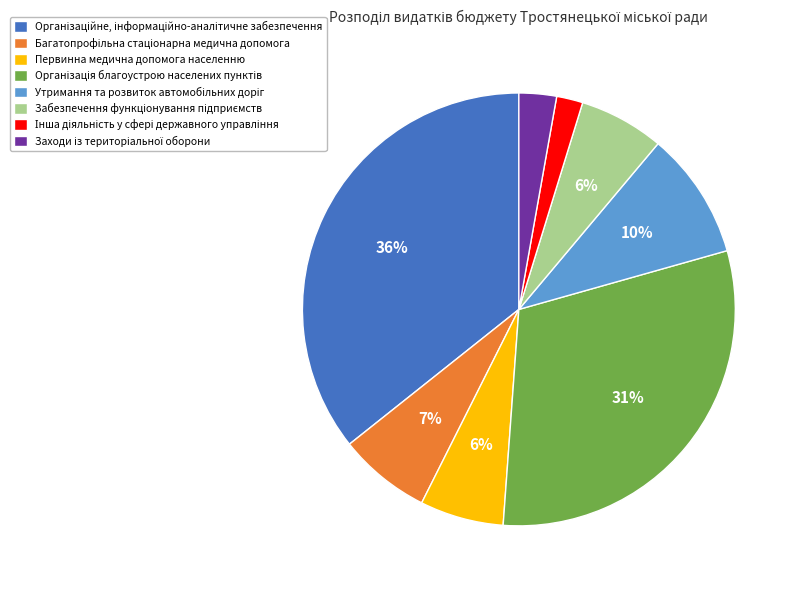

Does any single category account for the majority?

No